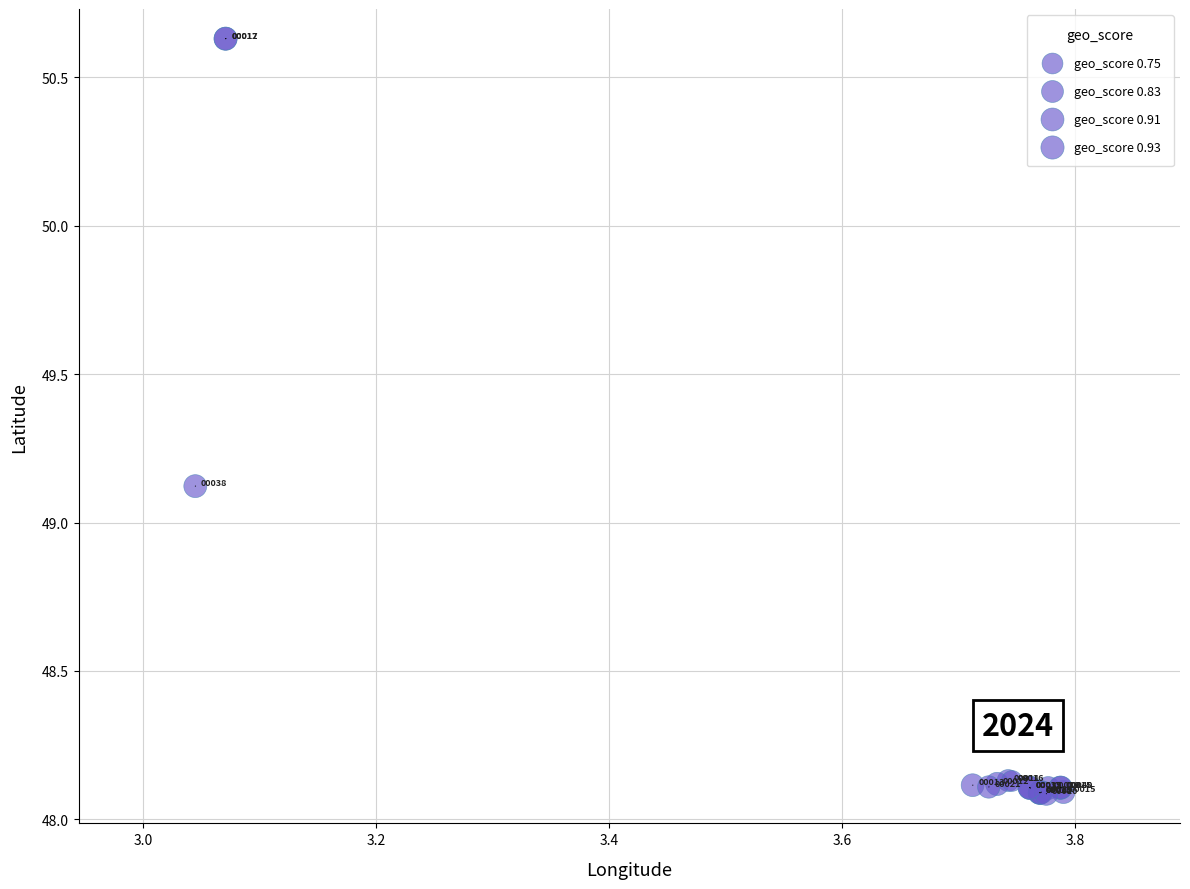

What Y value in the scatter plot is closest to 49?

49.1